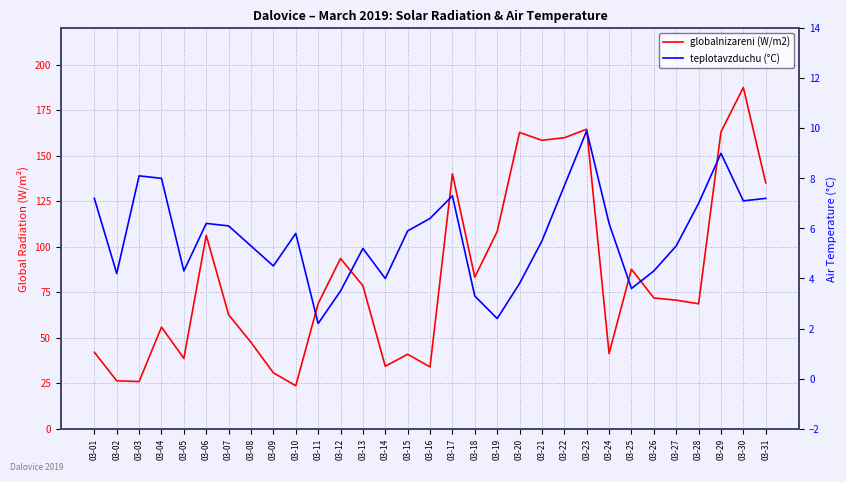

What is the value of the globalnizareni (W/m2) point at the 27th from the left?

70.6